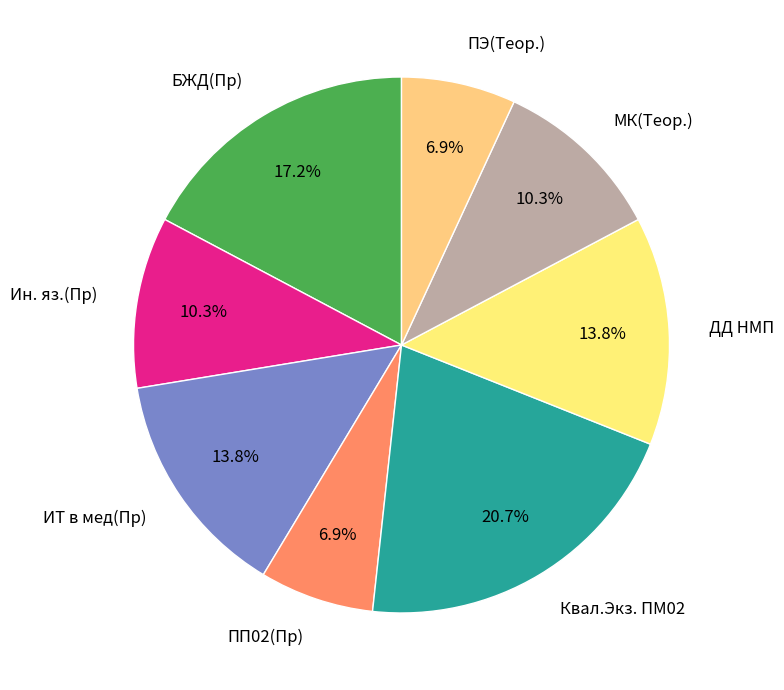

How many slices are in this pie chart?

8